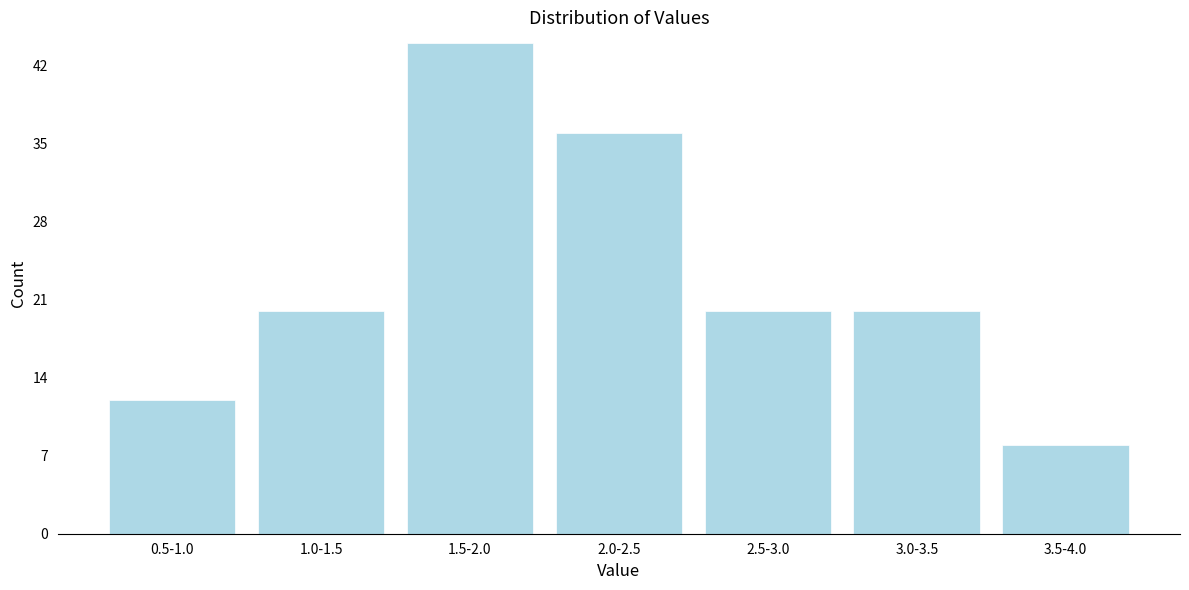

Reading right to left, list all the values displayed in this chart.

8	20	20	36	44	20	12